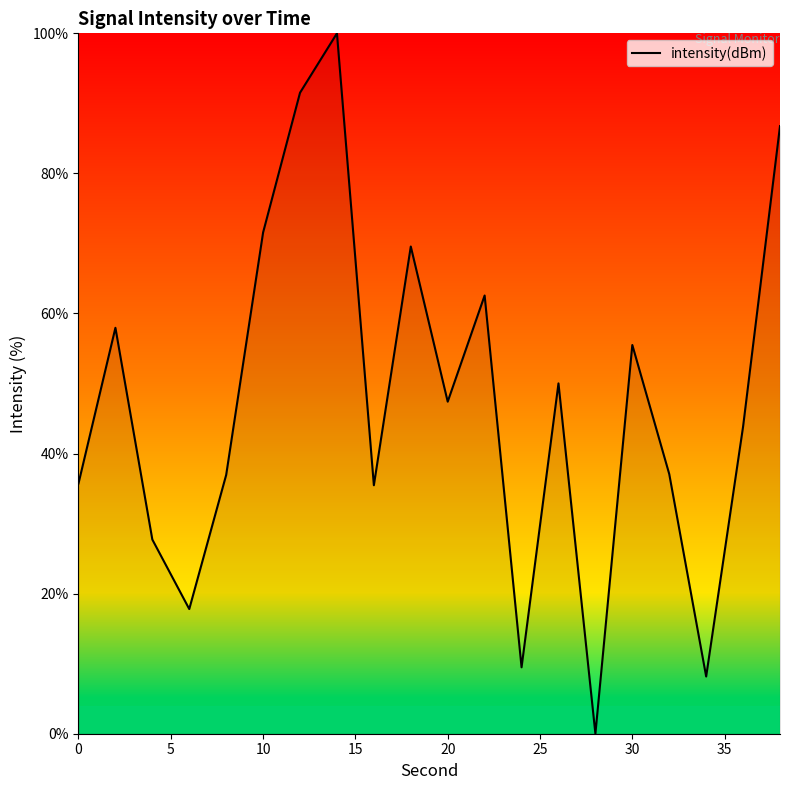

What is the greatest value displayed?

100.0